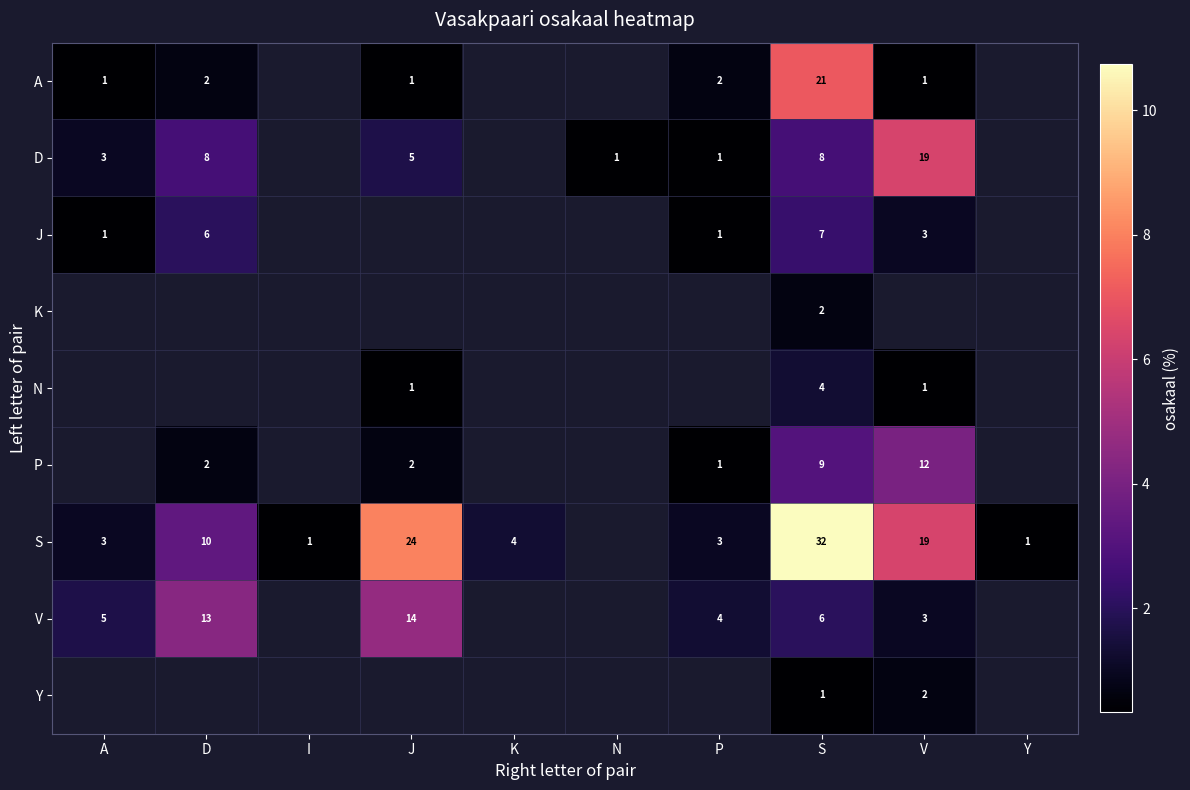

At which category does the chart reach its minimum across all series?

A